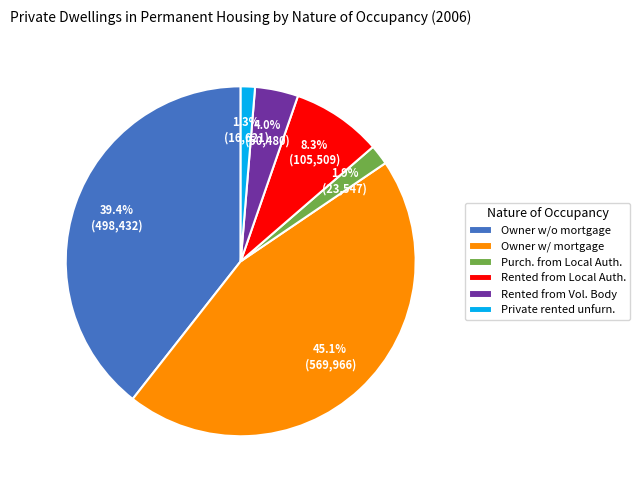

What is the smallest slice in the pie chart?

Private rented unfurn.